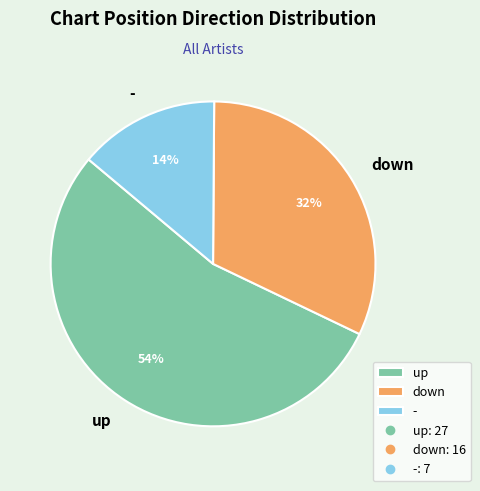

To the nearest percent, what percentage of the pie is up?

54%